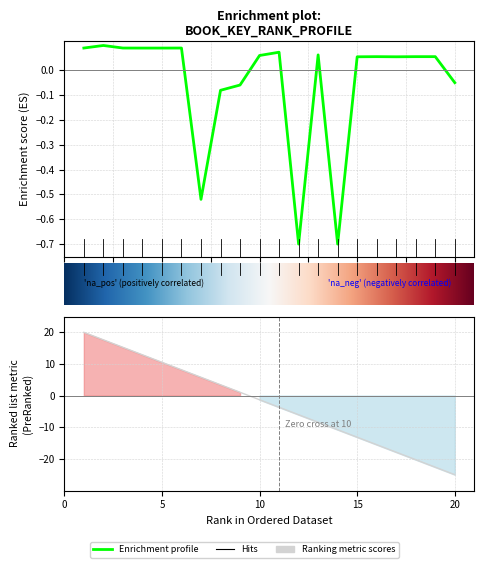

List the labels in order of value, largest first.

2, 3, 6, 1, 5, 4, 11, 13, 10, 16, 18, 19, 15, 17, 20, 9, 8, 7, 12, 14